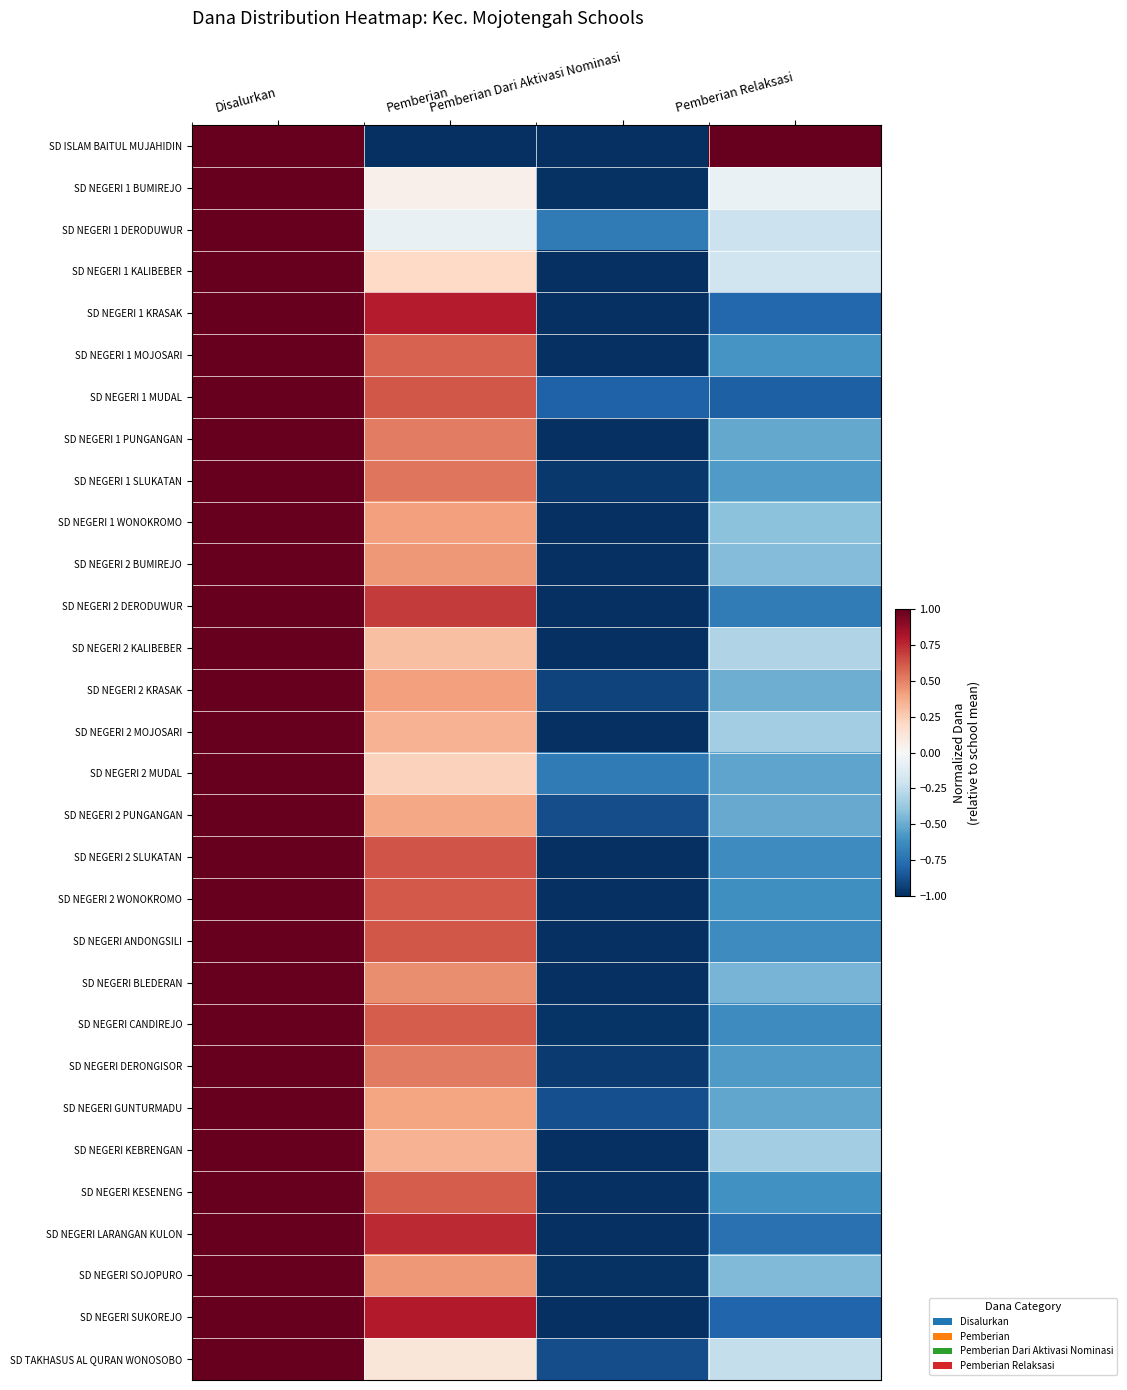

How many categories are shown in the chart?

4